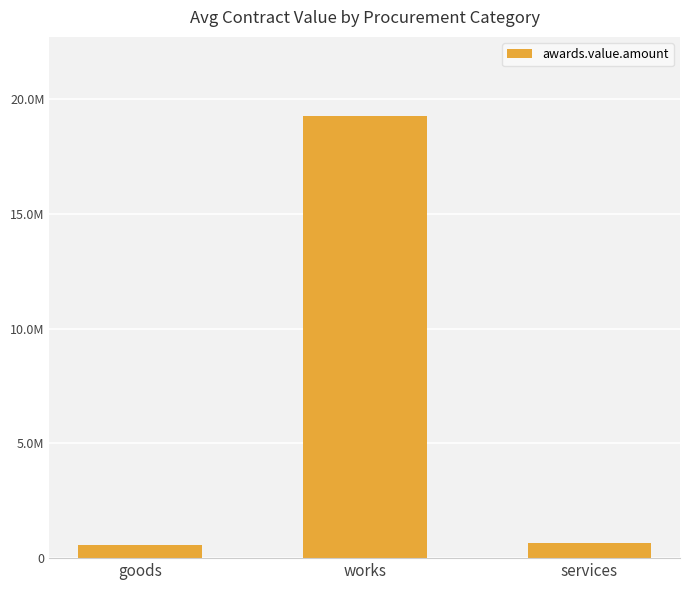

Does the chart contain any negative values?

No